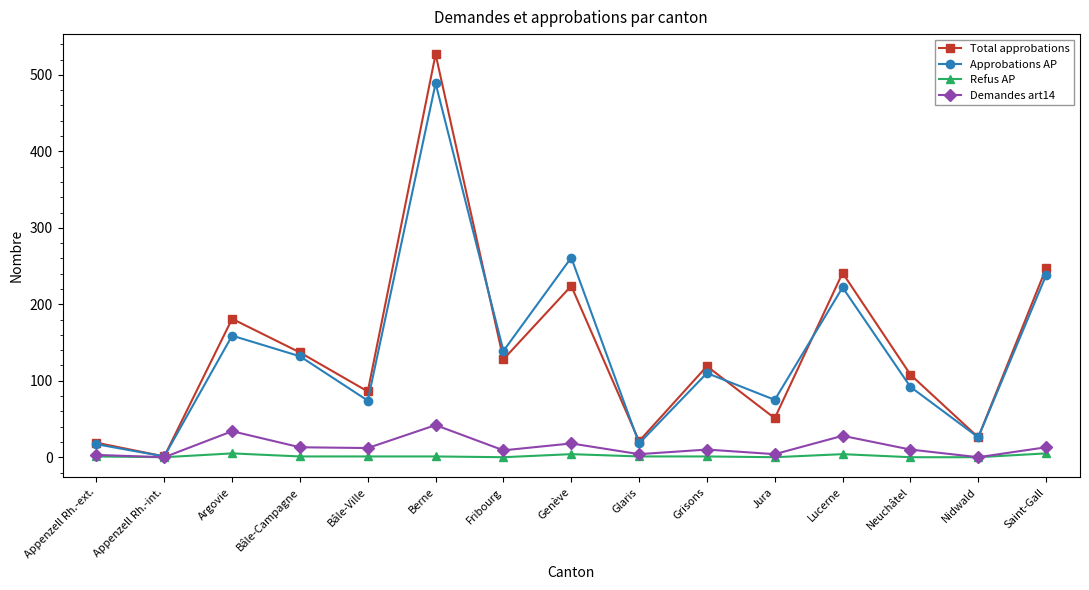

What is the label of the 2nd point from the left?

Appenzell Rh.-int.